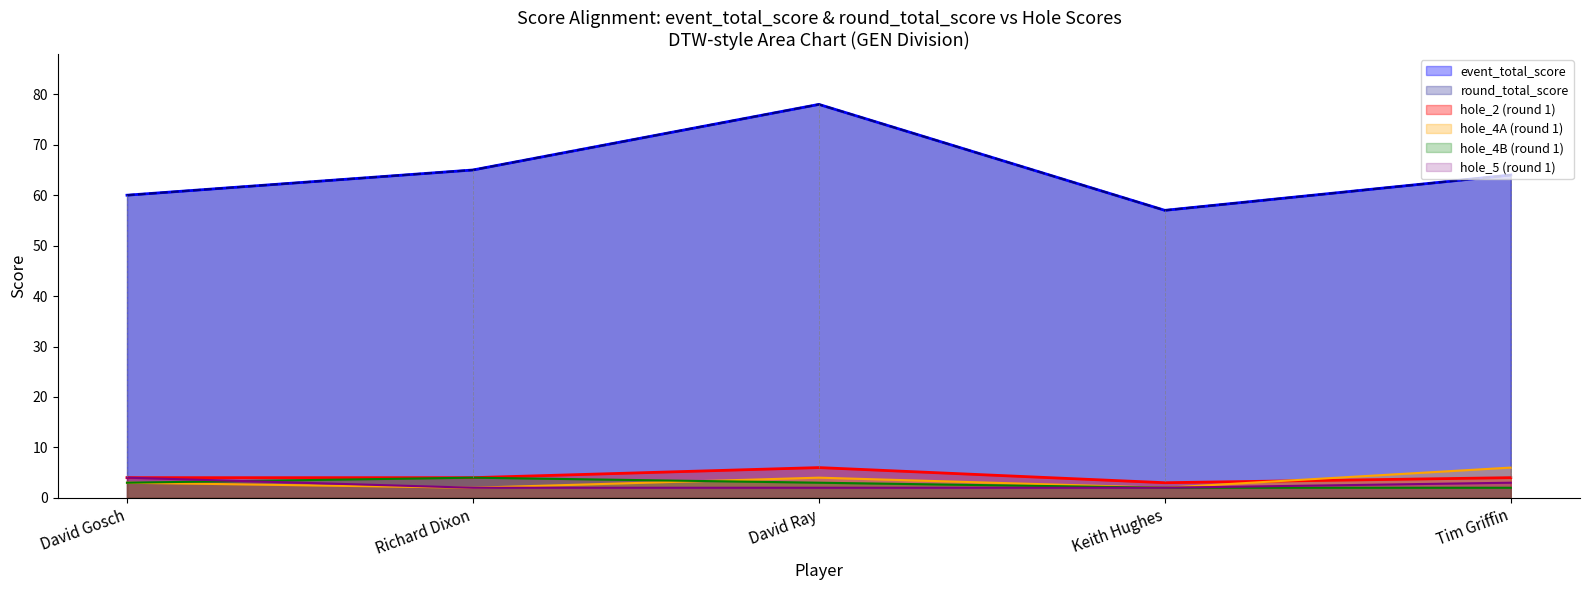

Which category has the highest value across all series?

David Ray